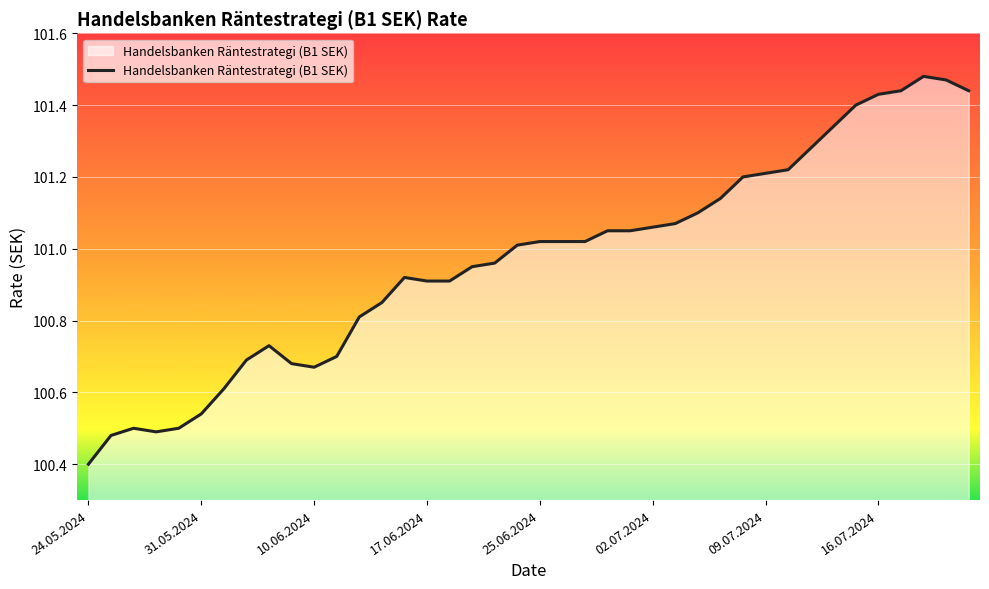

True or false: there are more than 2 points higher than both neighbors.

True